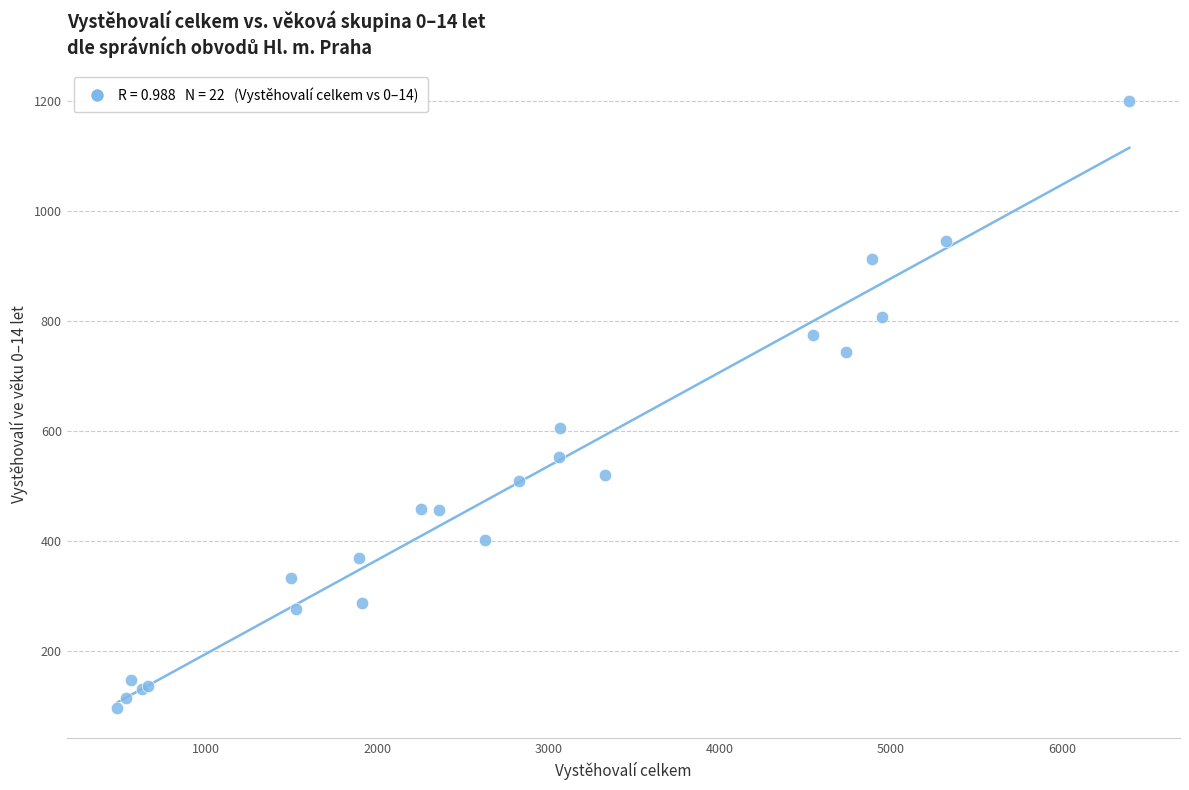

What Y value in the scatter plot is closest to 648?

604